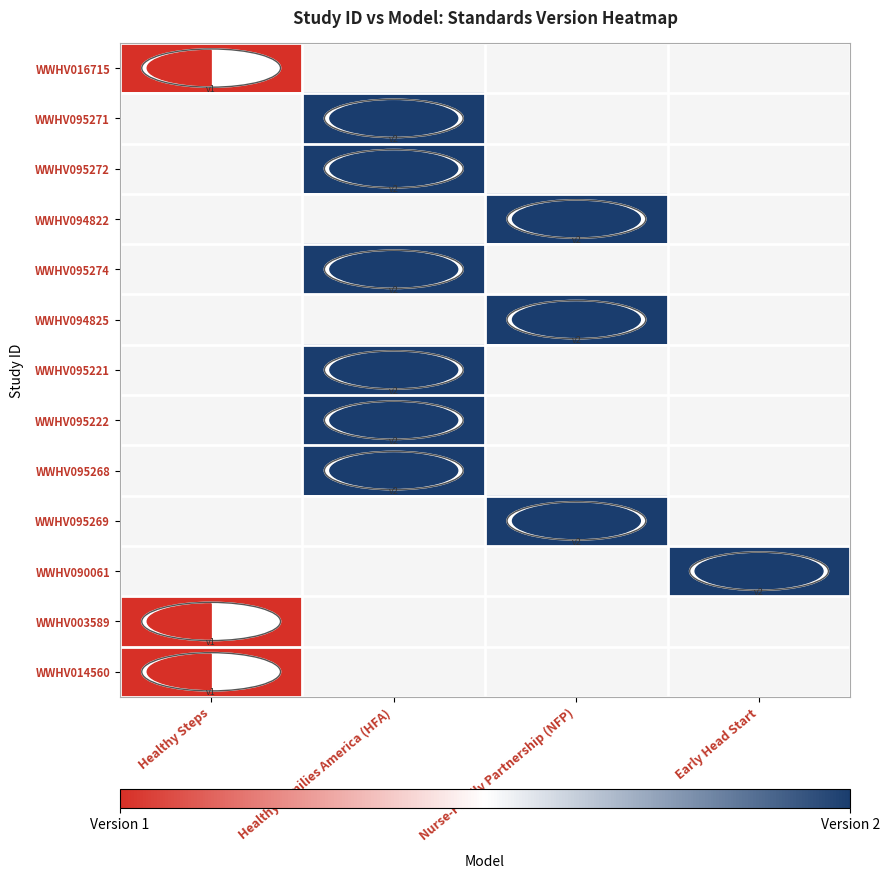

What is the greatest value displayed?

2.0